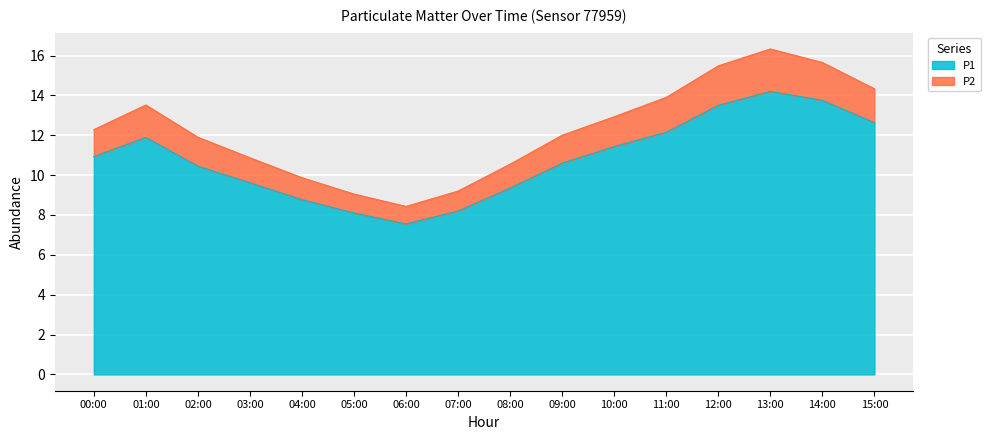

Reading right to left, what are all the values shown in this chart?

P1: 15:00=12.6	14:00=13.8	13:00=14.2	12:00=13.5	11:00=12.2	10:00=11.4	09:00=10.6	08:00=9.3	07:00=8.2	06:00=7.5	05:00=8.1	04:00=8.8	03:00=9.6	02:00=10.4	01:00=11.9	00:00=10.9
P2: 15:00=14.3	14:00=15.7	13:00=16.3	12:00=15.5	11:00=13.9	10:00=12.9	09:00=12.0	08:00=10.5	07:00=9.2	06:00=8.4	05:00=9.0	04:00=9.9	03:00=10.9	02:00=11.9	01:00=13.5	00:00=12.3